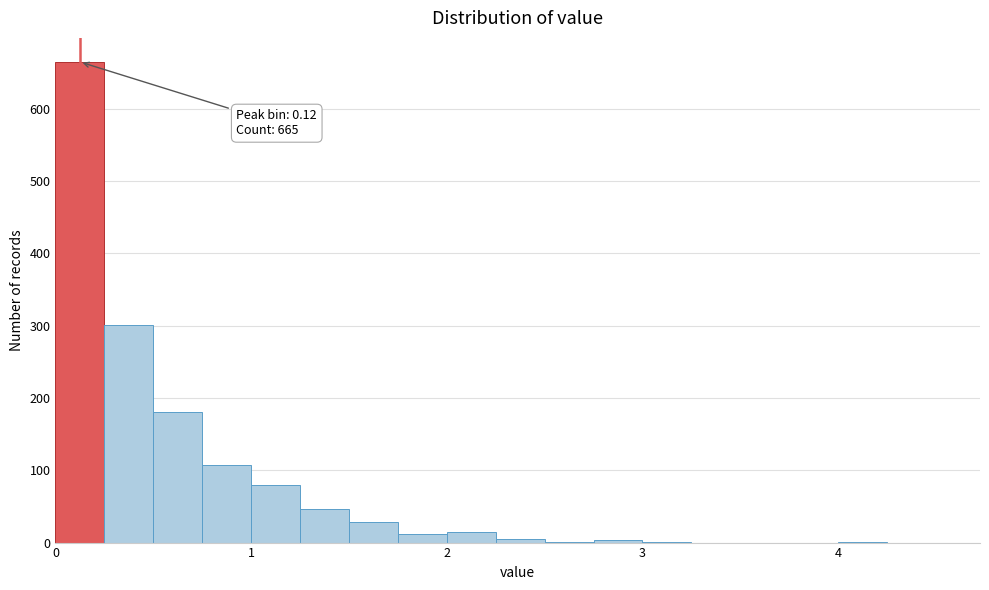

Read against the x-axis, roughly where is the centre of the tallest bar?

0.1